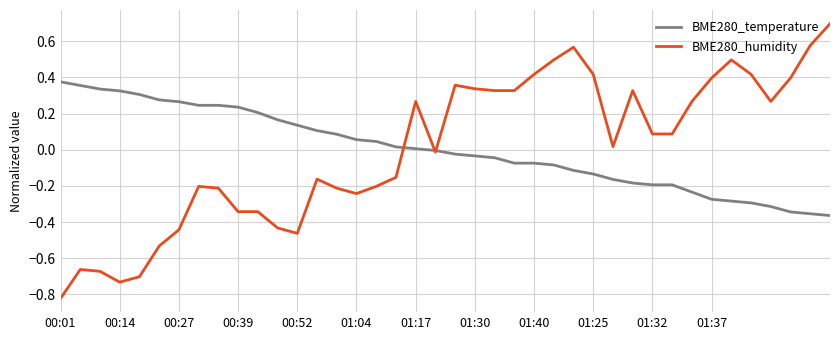

How many values in the BME280_humidity series are below 0?

19